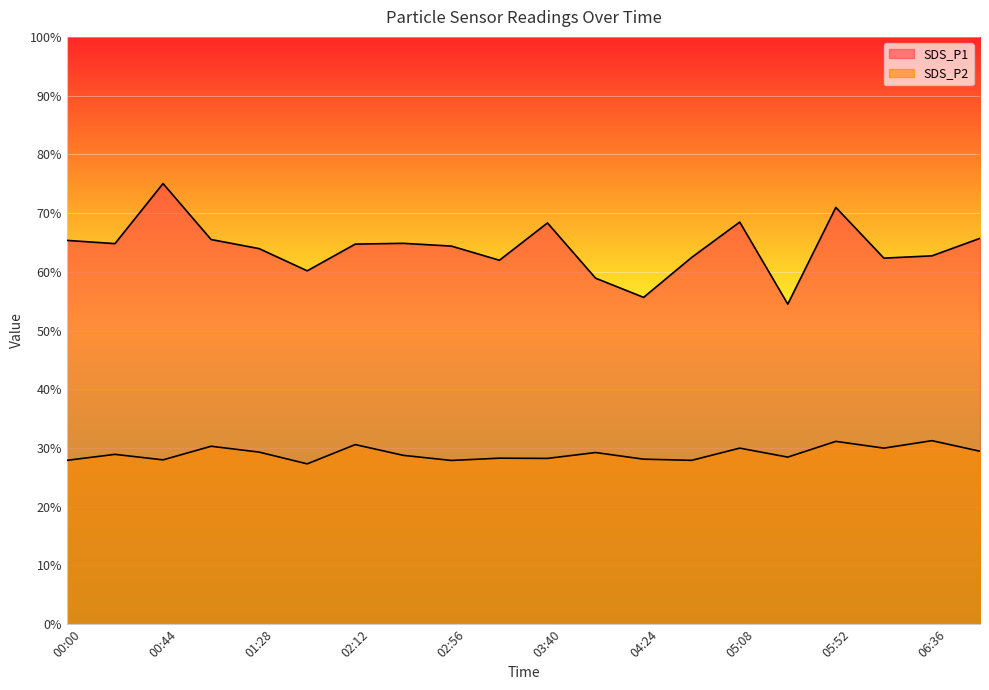

At which category does SDS_P1 reach its first local peak?

00:44